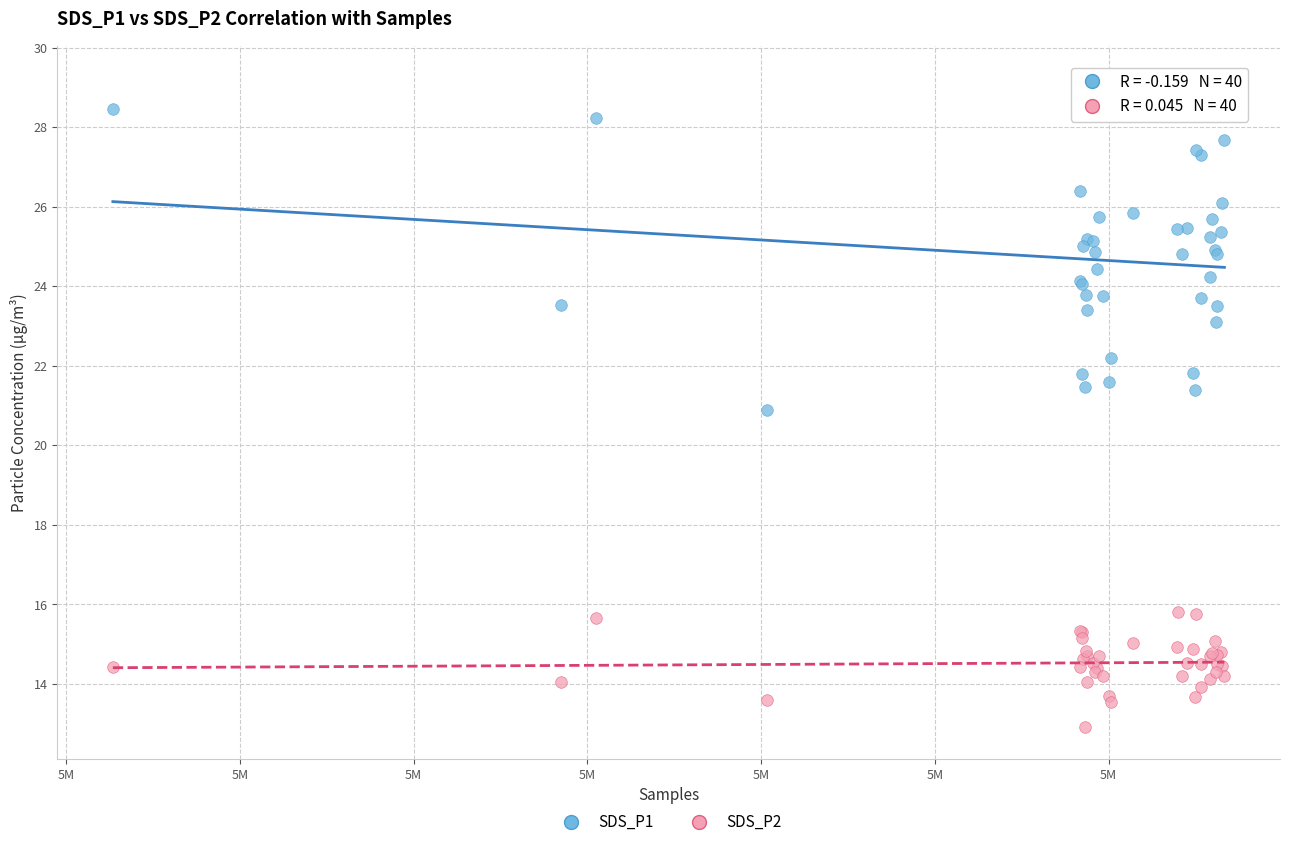

Which series reaches the minimum Y coordinate?

SDS_P2